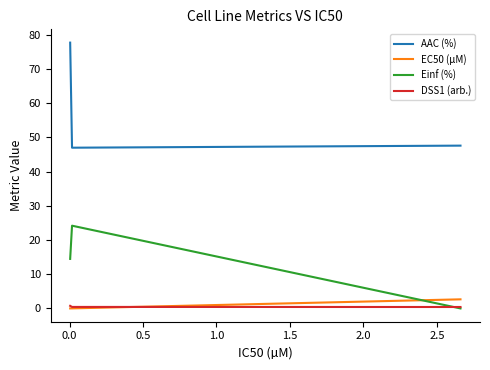

Which series has the largest total across all categories?

AAC (%)